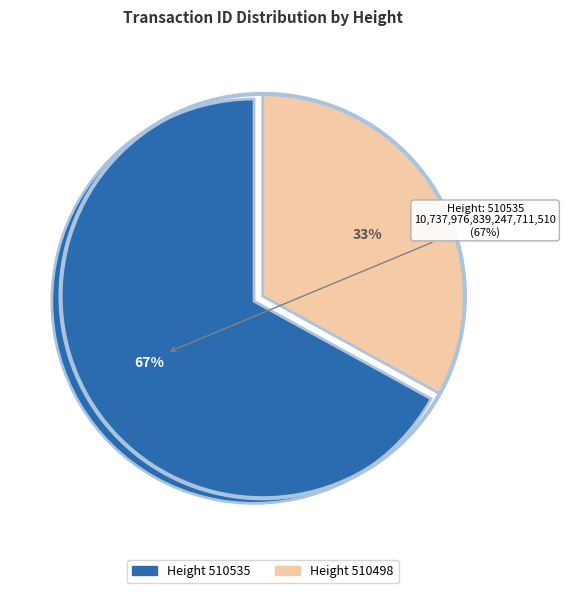

To the nearest percent, what is the difference between the 510498 and 510535 slice percentages?

34%